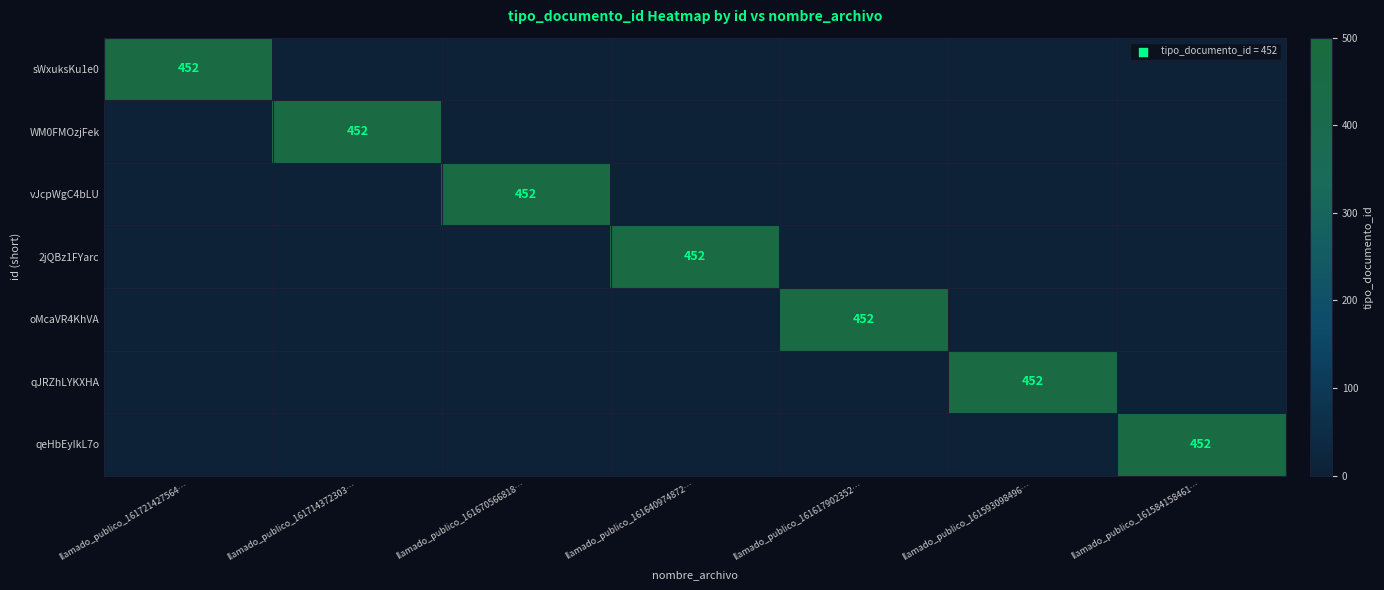

The value of 2jQBz1FYarc at llamado_publico_161640974872… is 813. True or false?

False